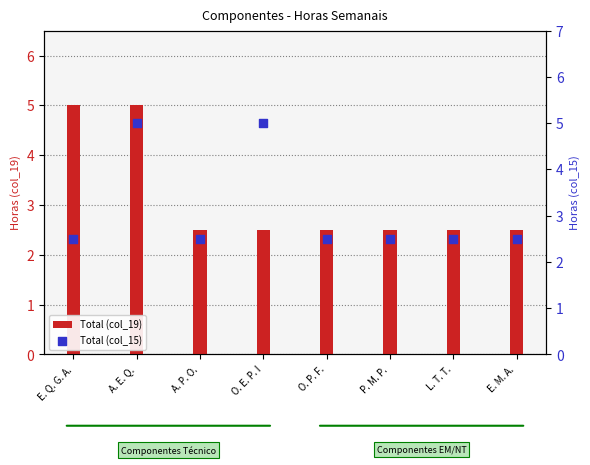

Is the value of Total (col_19) at A. P. O. greater than the value of Total (col_15) at E. Q. G. A.?

No